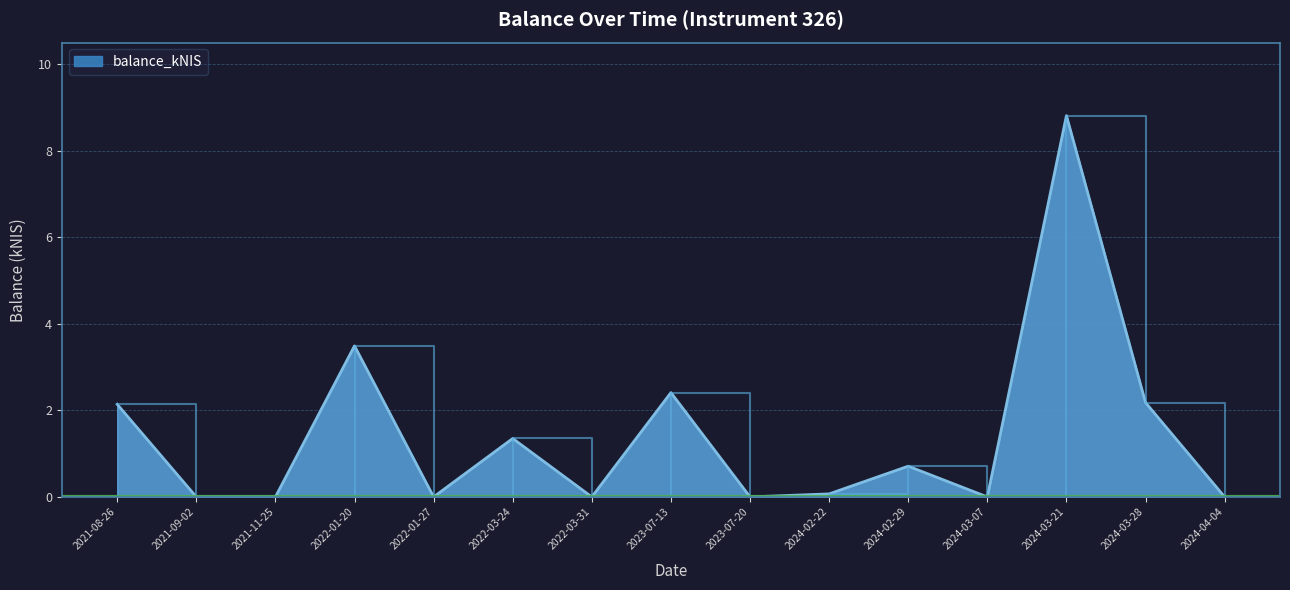

Is it true that the value at 2021-08-26 is 2.1?

True